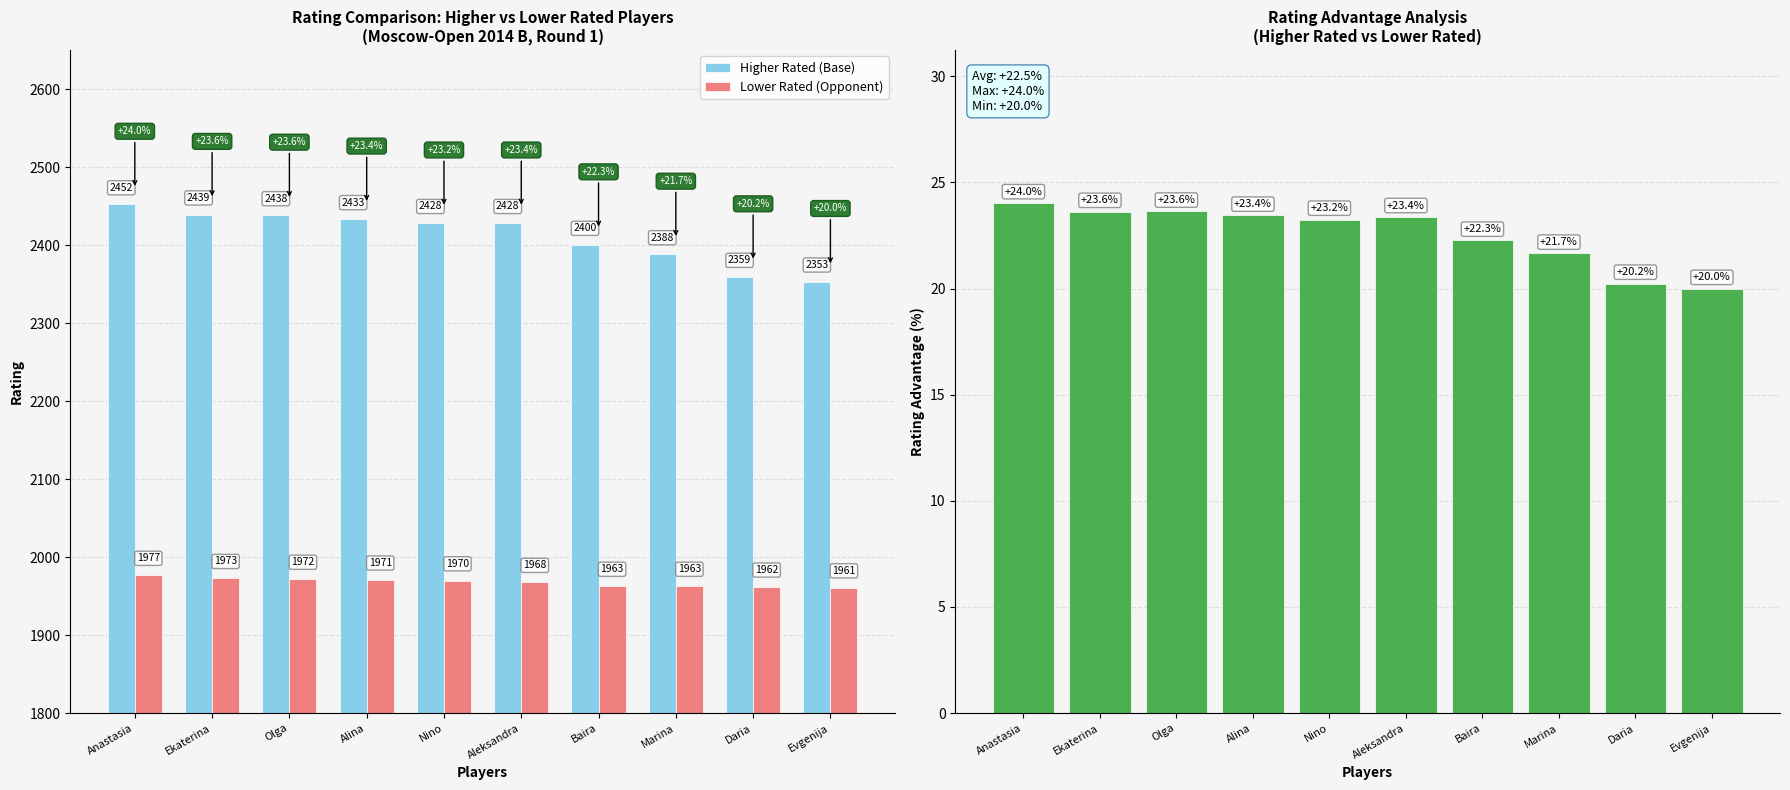

Reading left to right, extract all data points from this chart.

Higher Rated (Base): Anastasia=2452.0	Ekaterina=2439.0	Olga=2438.0	Alina=2433.0	Nino=2428.0	Aleksandra=2428.0	Baira=2400.0	Marina=2388.0	Daria=2359.0	Evgenija=2353.0
Lower Rated (Opponent): Anastasia=1977.0	Ekaterina=1973.0	Olga=1972.0	Alina=1971.0	Nino=1970.0	Aleksandra=1968.0	Baira=1963.0	Marina=1963.0	Daria=1962.0	Evgenija=1961.0
Rating Advantage (%): Anastasia=24.0	Ekaterina=23.6	Olga=23.6	Alina=23.4	Nino=23.2	Aleksandra=23.4	Baira=22.3	Marina=21.7	Daria=20.2	Evgenija=20.0